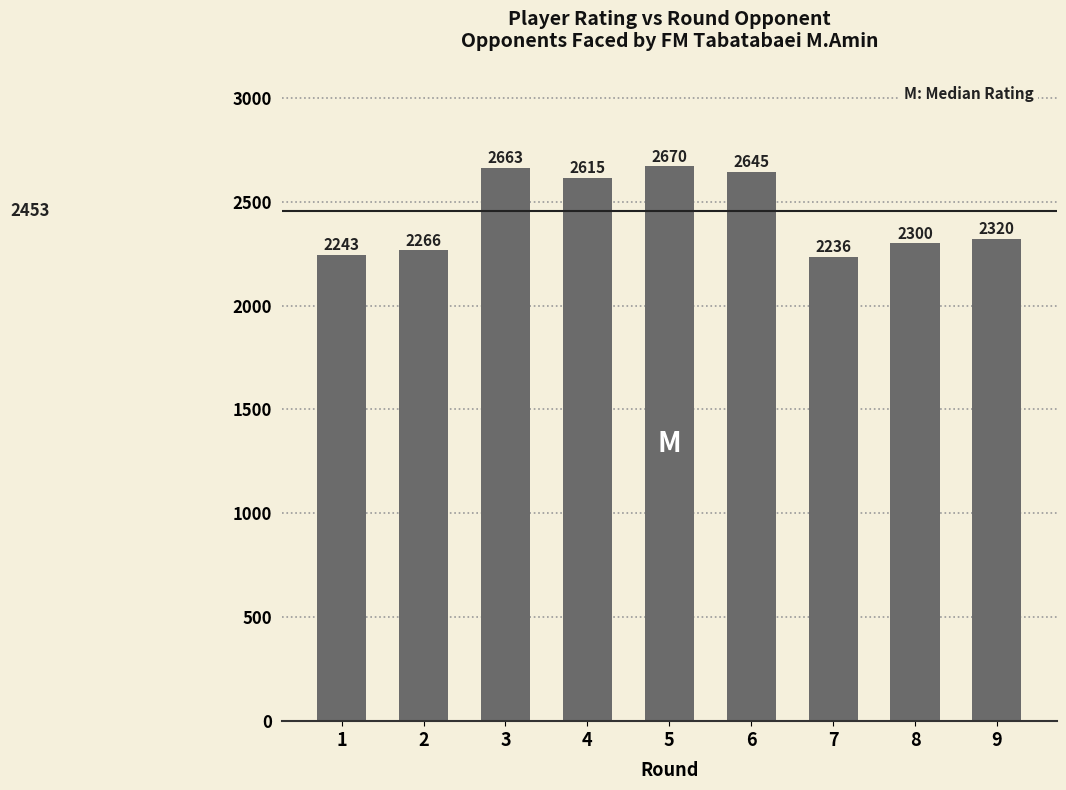

List the labels in order of value, smallest first.

7, 1, 2, 8, 9, 4, 6, 3, 5